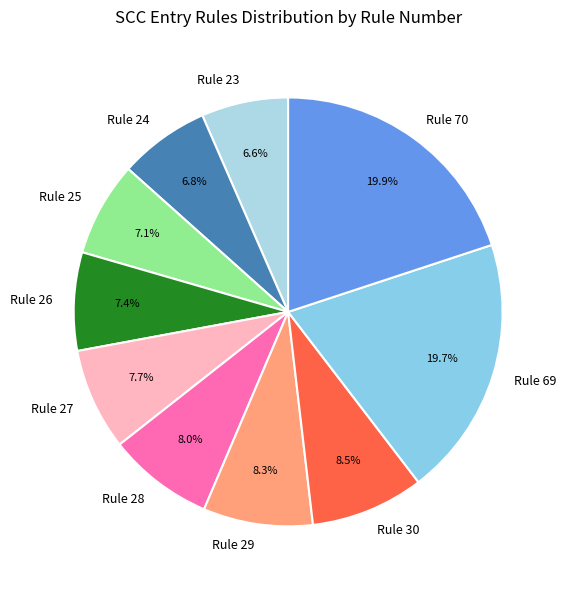

What is the ratio of the value at Rule 25 to the value at Rule 70?

0.4